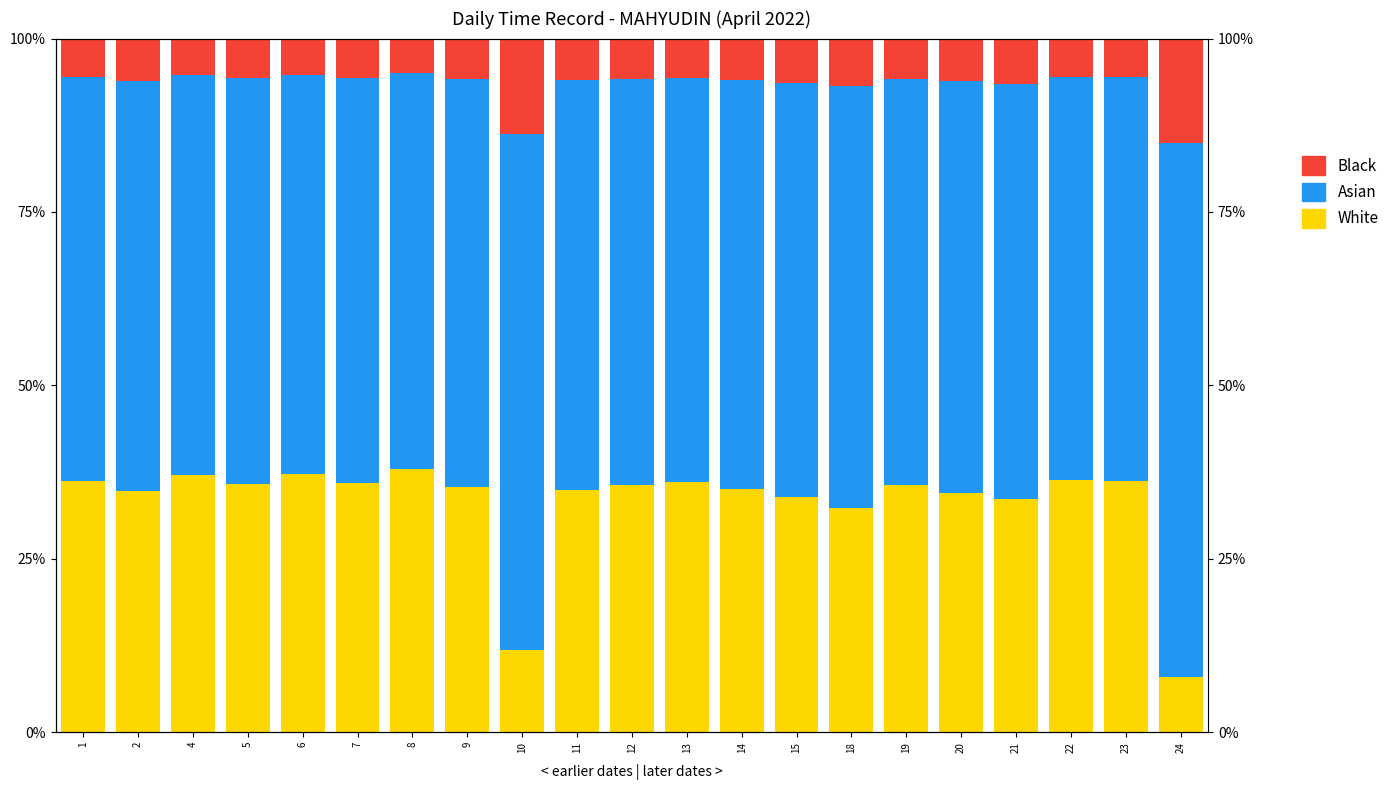

At which label is Black closest to 10?

18